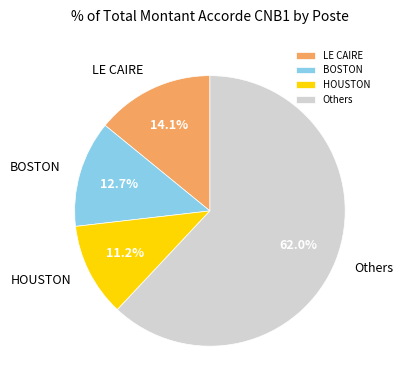

To the nearest percent, what portion does HOUSTON represent?

11%